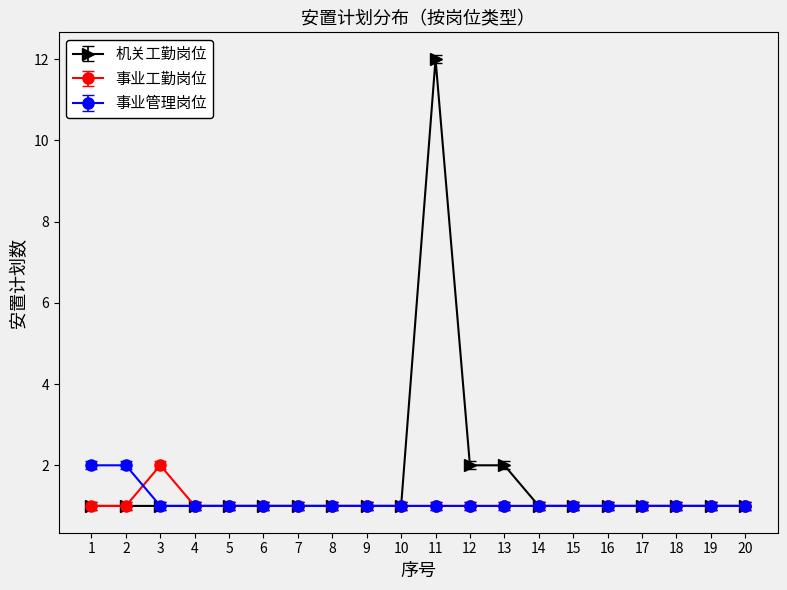

Reading left to right, extract all data points from this chart.

机关工勤岗位: 1=1	2=1	3=1	4=1	5=1	6=1	7=1	8=1	9=1	10=1	11=12	12=2	13=2	14=1	15=1	16=1	17=1	18=1	19=1	20=1
事业工勤岗位: 1=1	2=1	3=2	4=1	5=1	6=1	7=1	8=1	9=1	10=1	11=1	12=1	13=1	14=1	15=1	16=1	17=1	18=1	19=1	20=1
事业管理岗位: 1=2	2=2	3=1	4=1	5=1	6=1	7=1	8=1	9=1	10=1	11=1	12=1	13=1	14=1	15=1	16=1	17=1	18=1	19=1	20=1